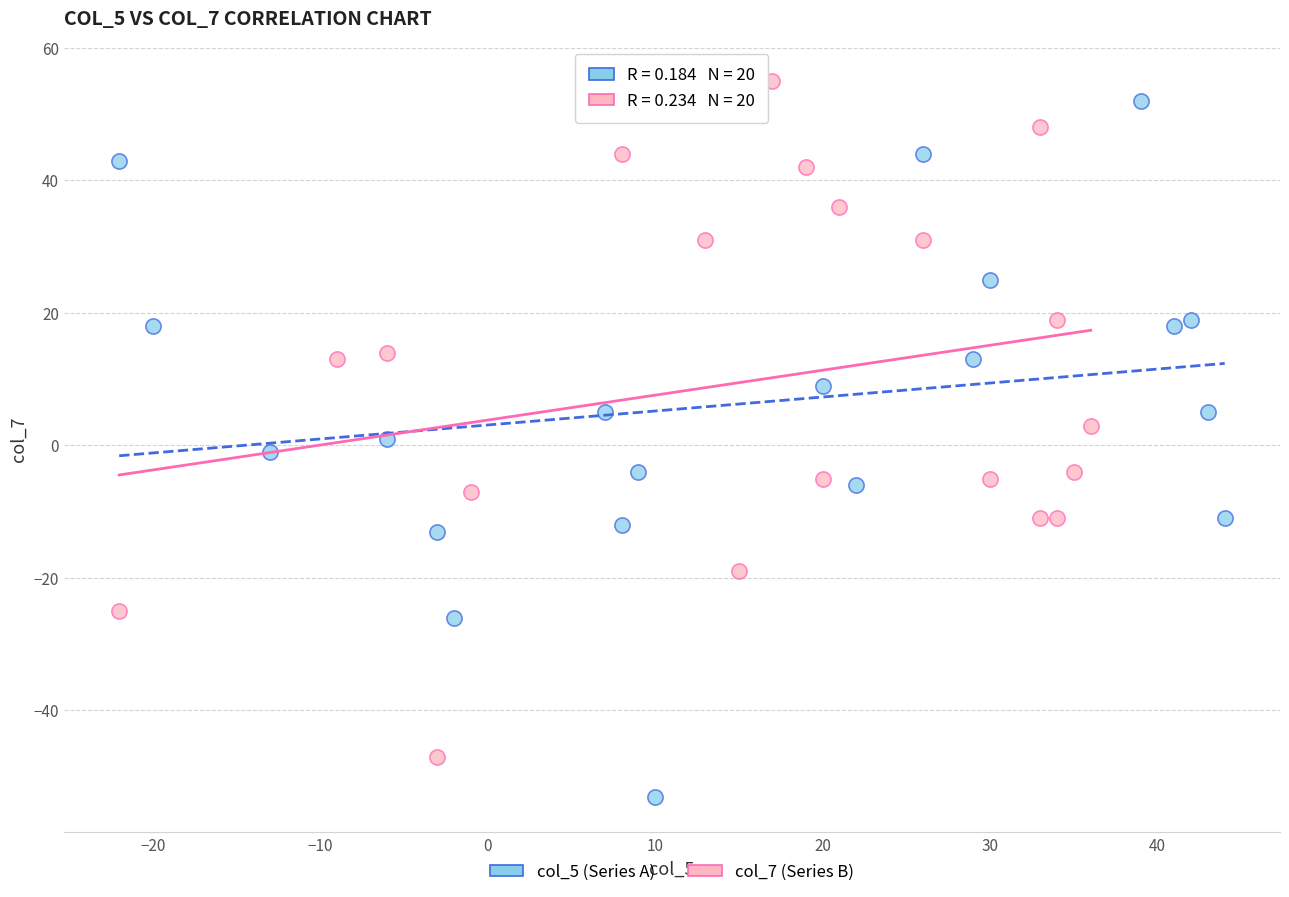

Which series contains the highest Y value?

col_7 (Series B)